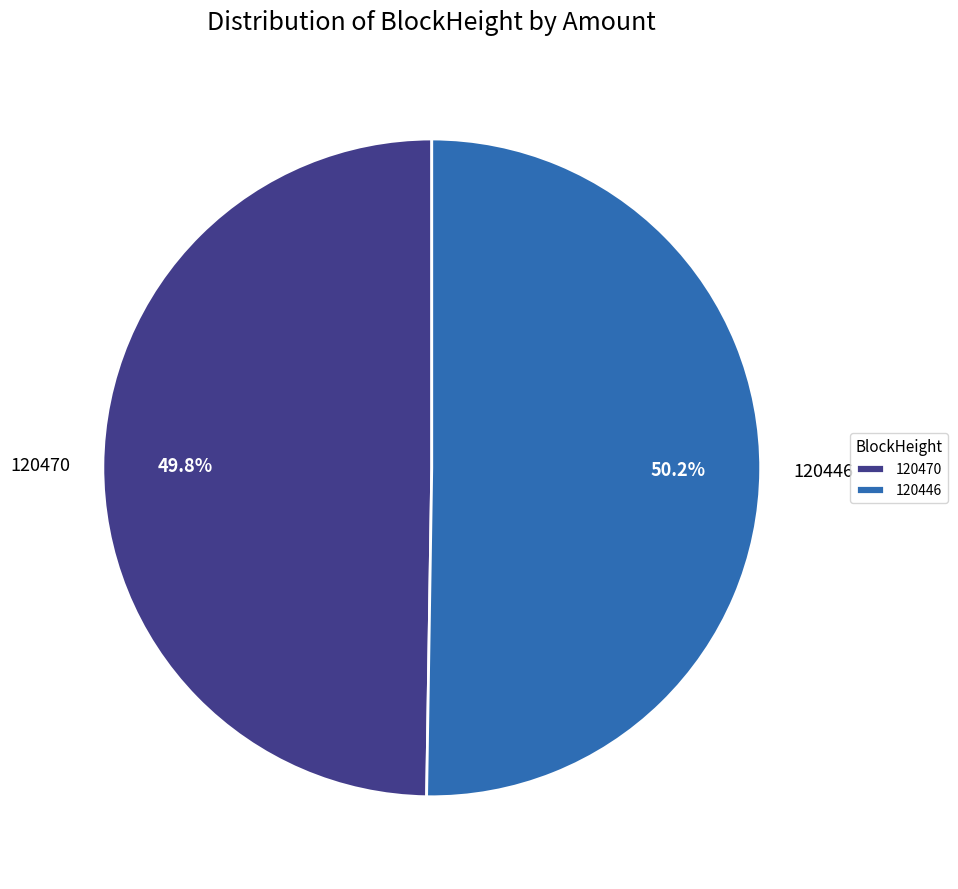

Combined, do 120470 and 120446 account for over 50%?

Yes